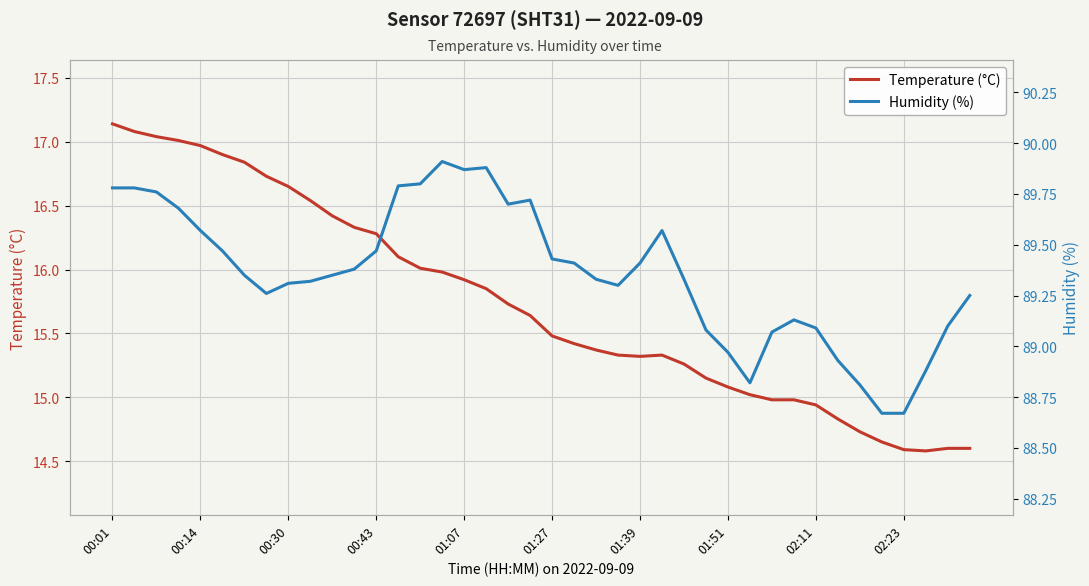

In Humidity (%), how many points are lower than both neighbors (excluding endpoints)?

5